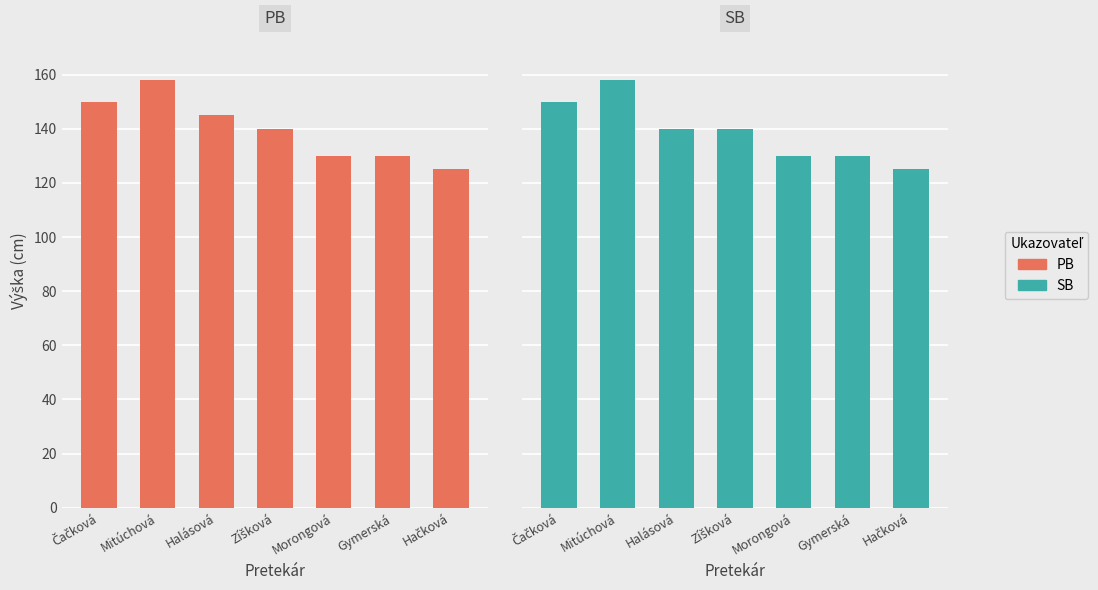

Reading right to left, what are all the values shown in this chart?

PB: 125	130	130	140	145	158	150
SB: 125	130	130	140	140	158	150